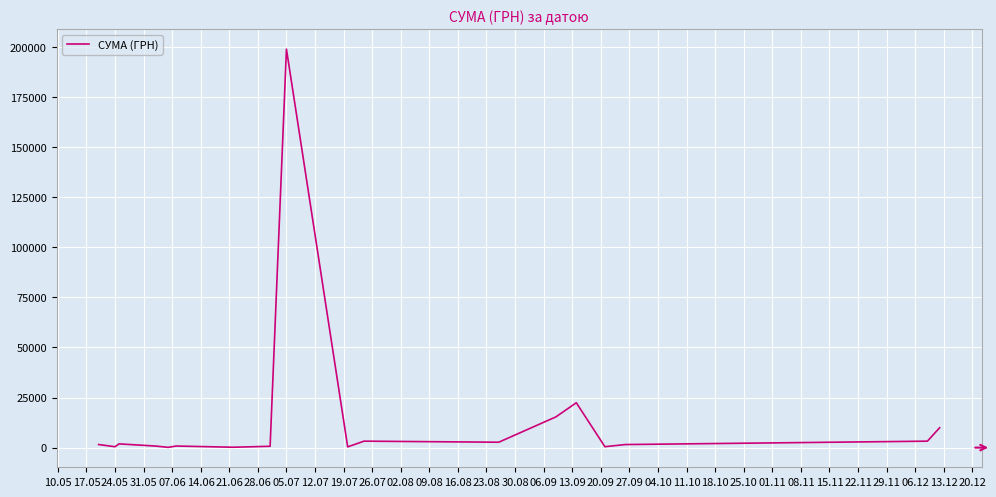

Is this an area chart (filled region under the line)?

No